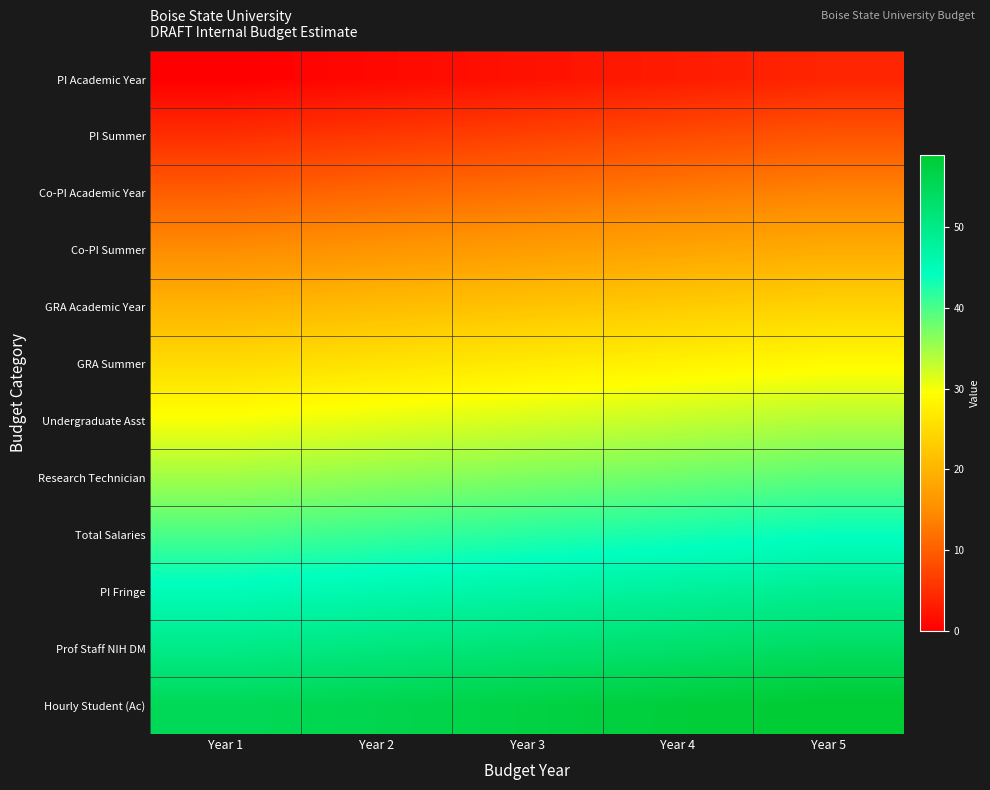

What is the greatest value displayed?

59